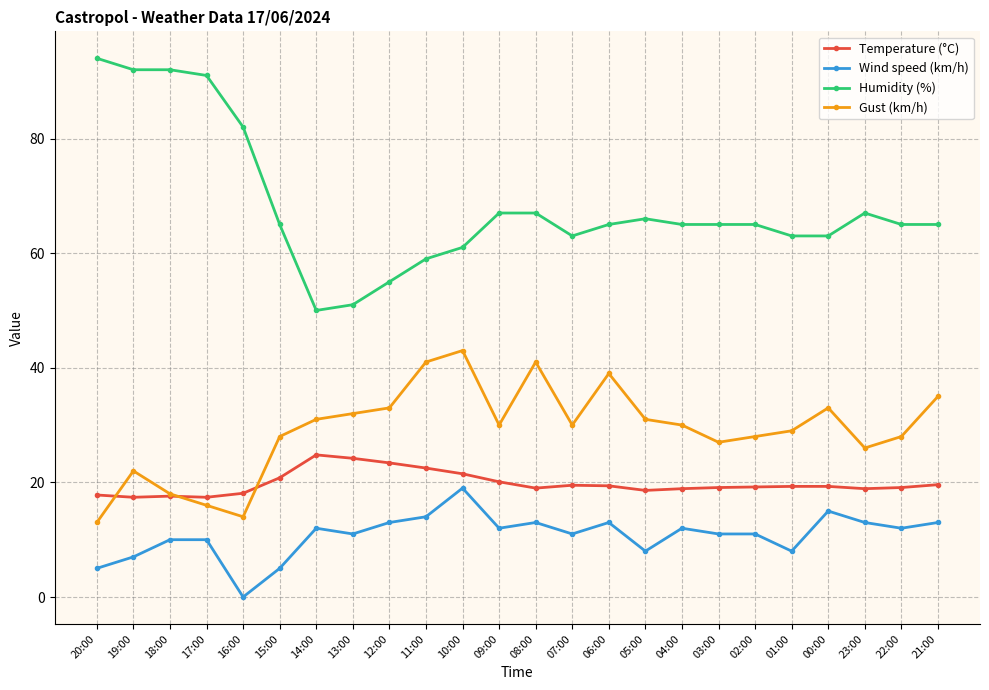

In Gust (km/h), how many points are higher than both neighbors (excluding endpoints)?

5